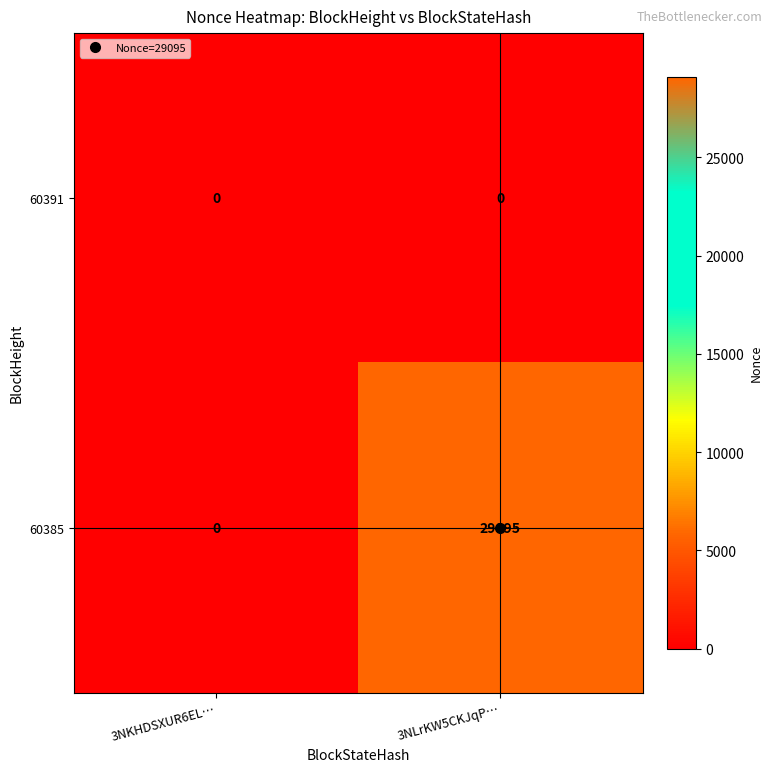

Which series has the largest range (max minus min)?

60385